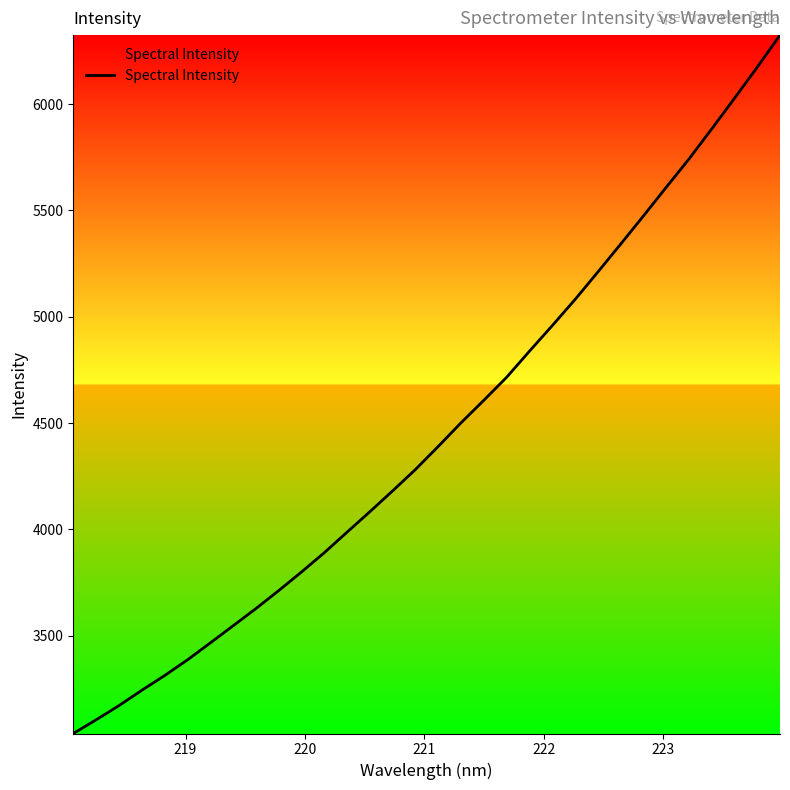

What is the greatest value displayed?

6324.1